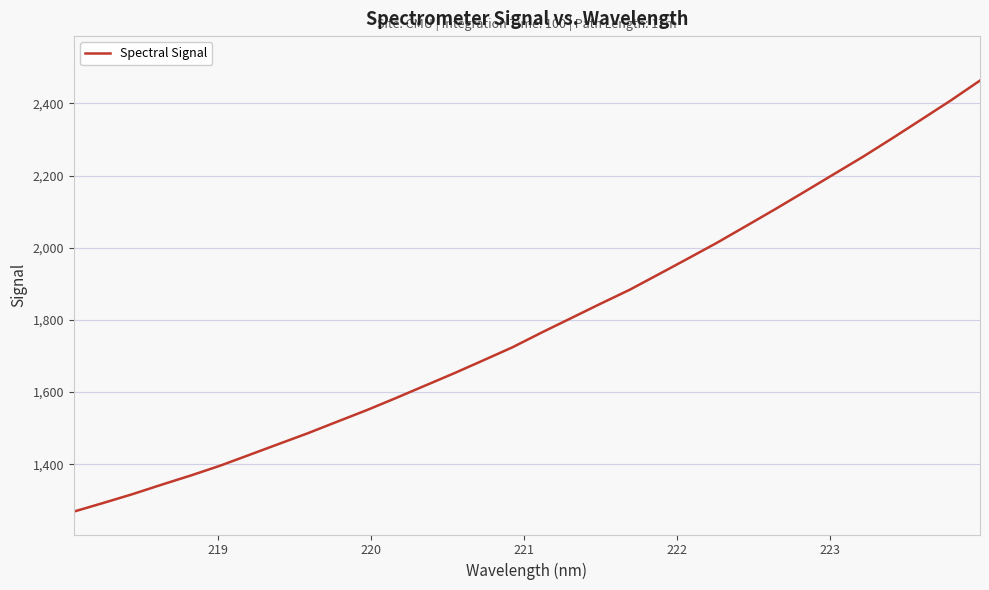

What is the difference between the second highest and second lowest values?

1115.7